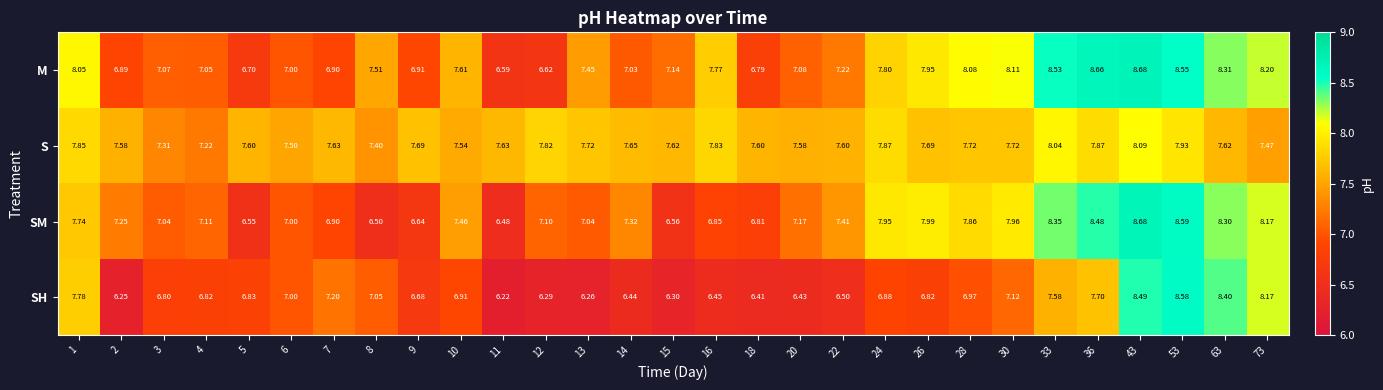

At 13, list the series in order from smallest to largest.

SH, SM, M, S